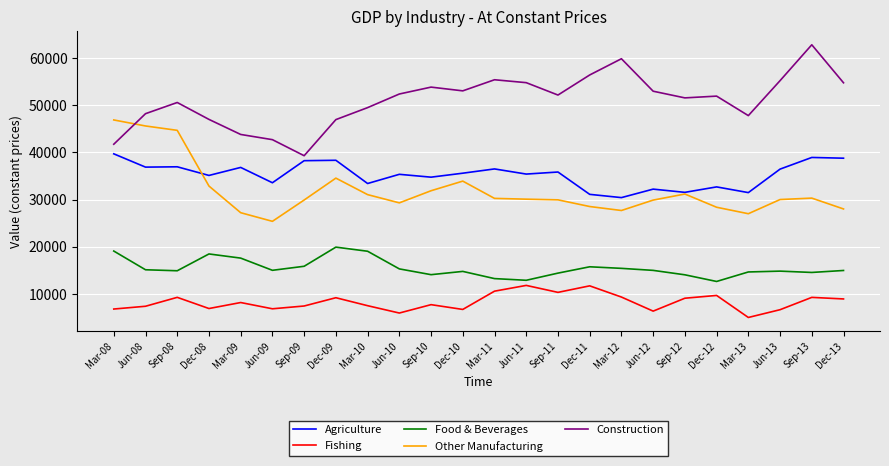

What is the total value across all series at Sep-08?

156448.4